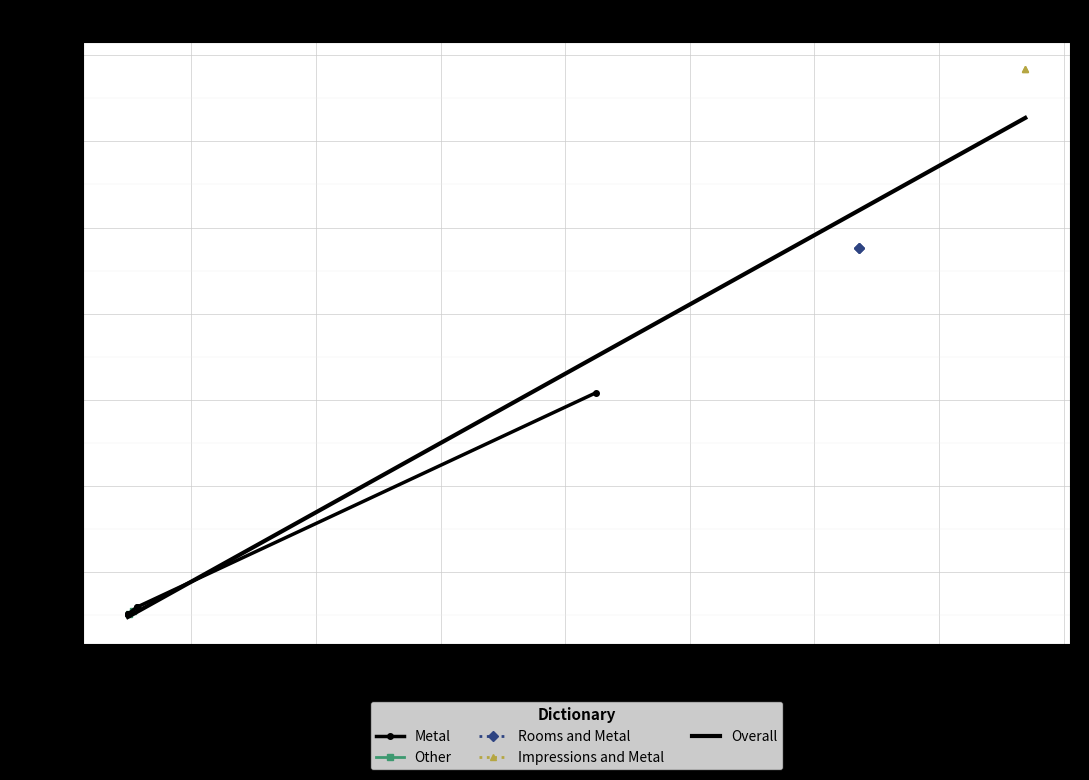

How many data points in Metal are less than 11194?

3